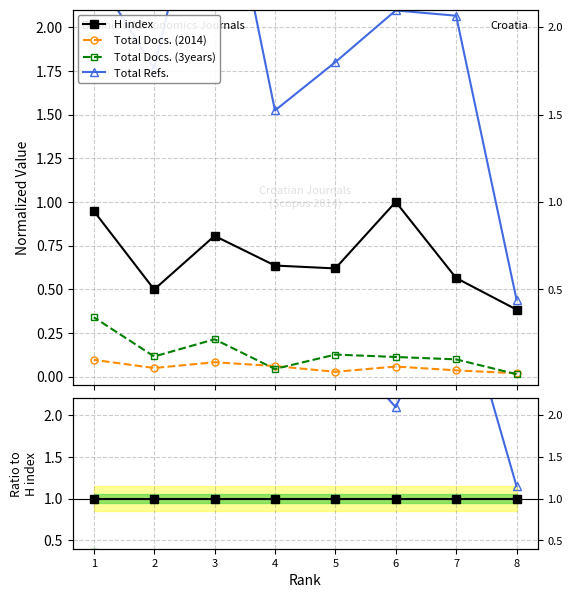

True or false: H index and Total Docs. (2014) cross at least once.

False